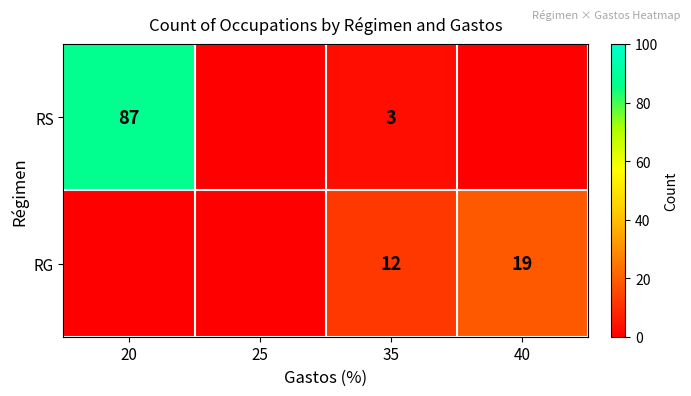

Rank the series at 35 from lowest to highest value.

RS, RG